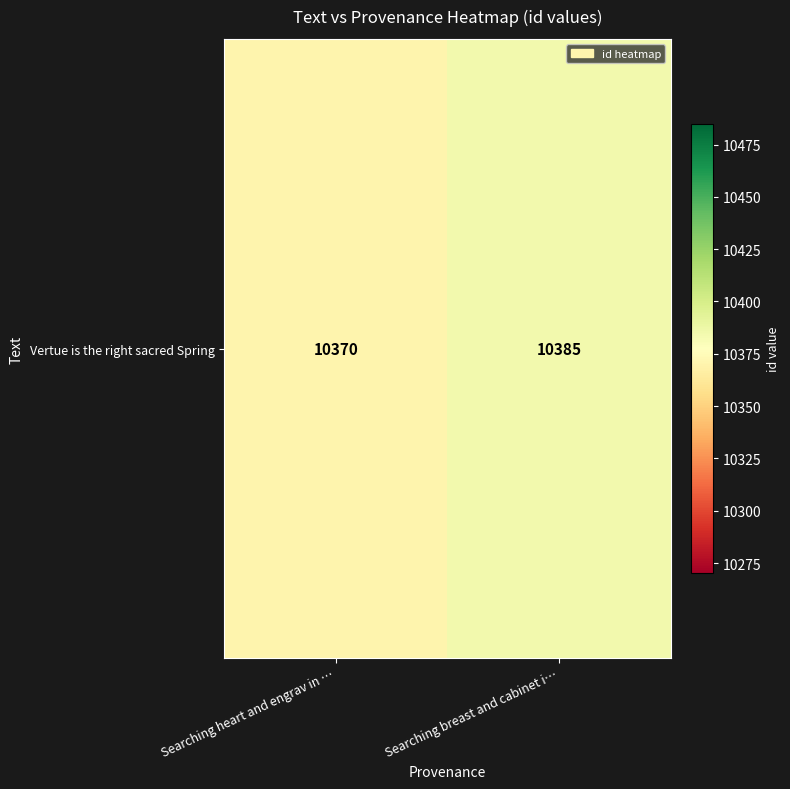

How many values are between 10370 and 10385?

2